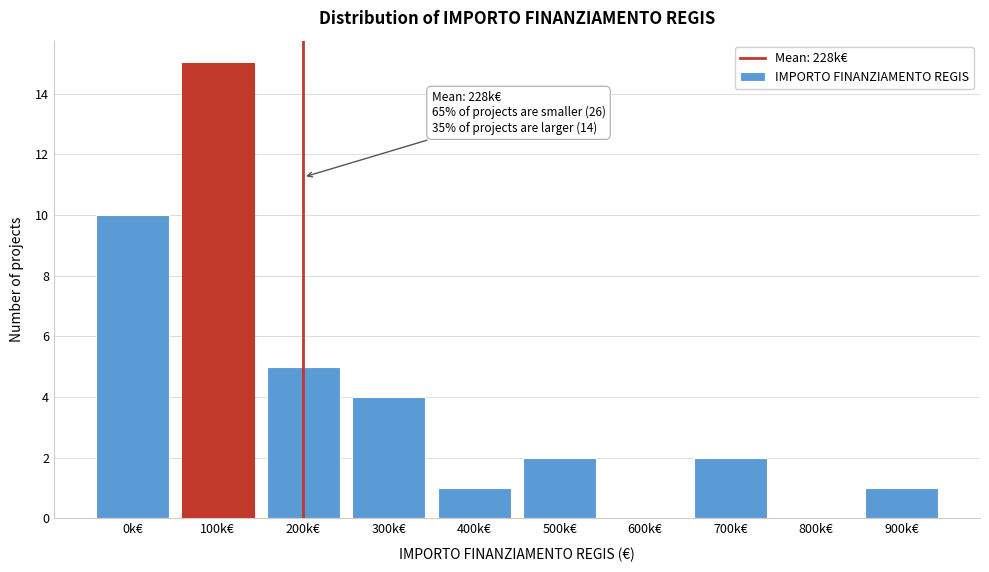

Reading left to right, transcribe all the data shown in this chart.

0k€=10	100k€=15	200k€=5	300k€=4	400k€=1	500k€=2	600k€=0	700k€=2	800k€=0	900k€=1